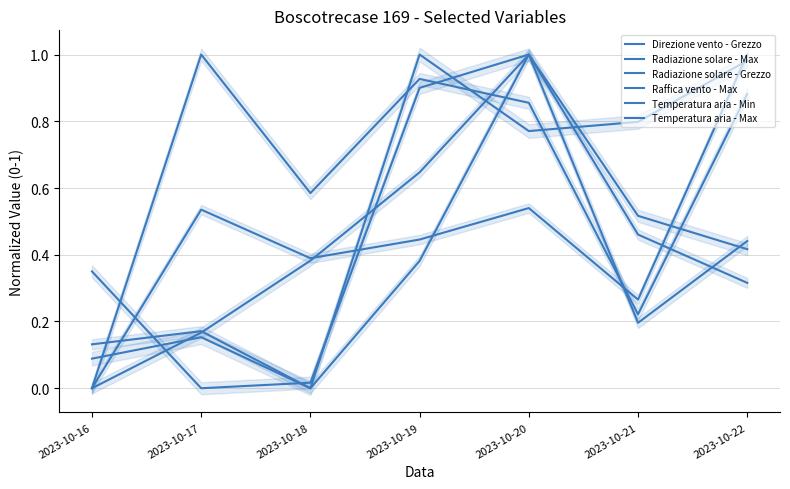

True or false: Temperatura aria - Max and Radiazione solare - Max intersect in this chart.

True